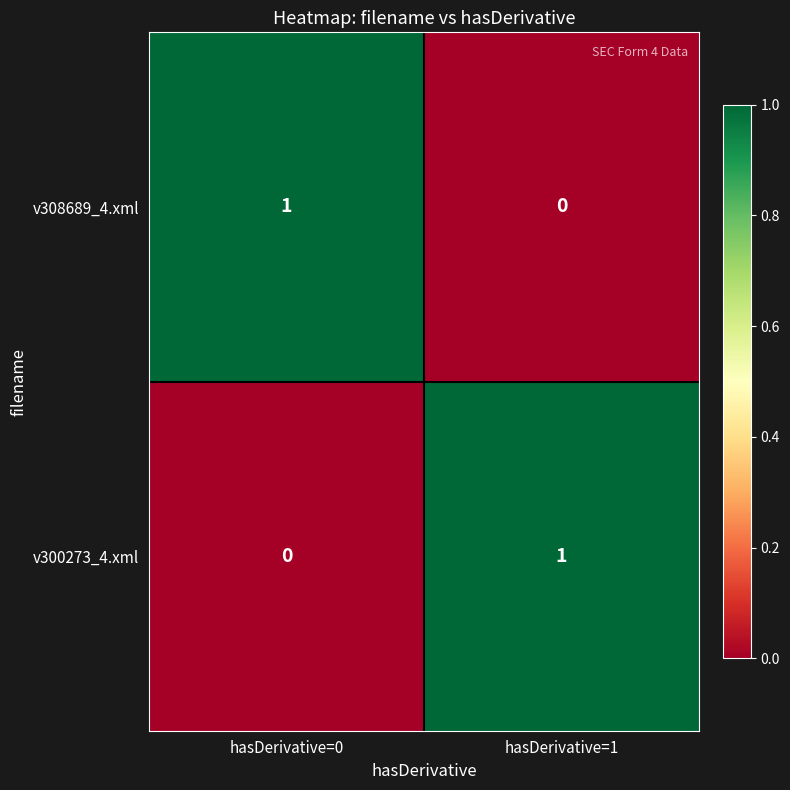

Reading left to right, what are all the values shown in this chart?

v308689_4.xml: 1	0
v300273_4.xml: 0	1